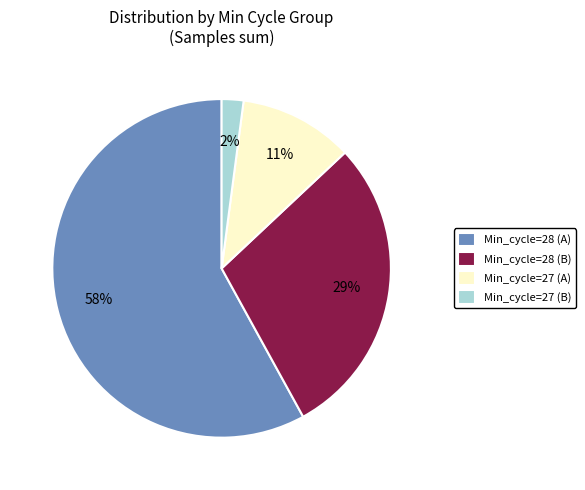

Rank the categories by value from lowest to highest.

Min_cycle=27 (B), Min_cycle=27 (A), Min_cycle=28 (B), Min_cycle=28 (A)